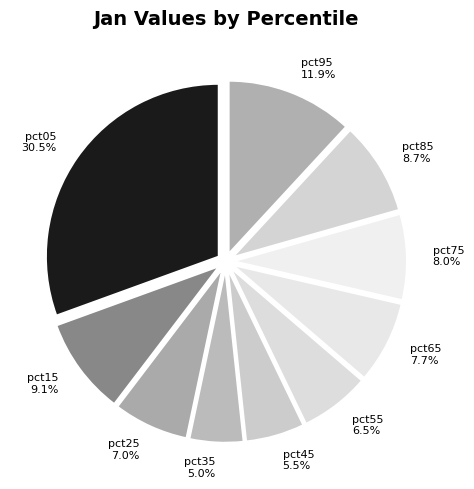

Between pct25 and pct05, which is larger?

pct05